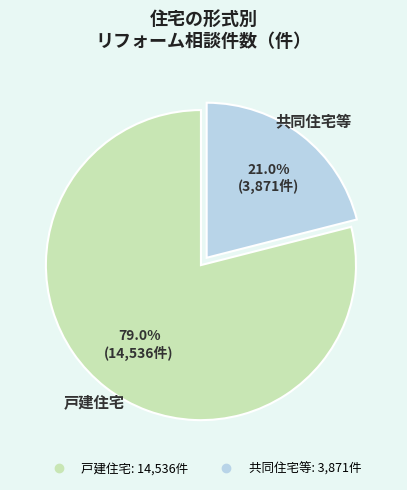

Which has a higher value, 戸建住宅 or 共同住宅等?

戸建住宅